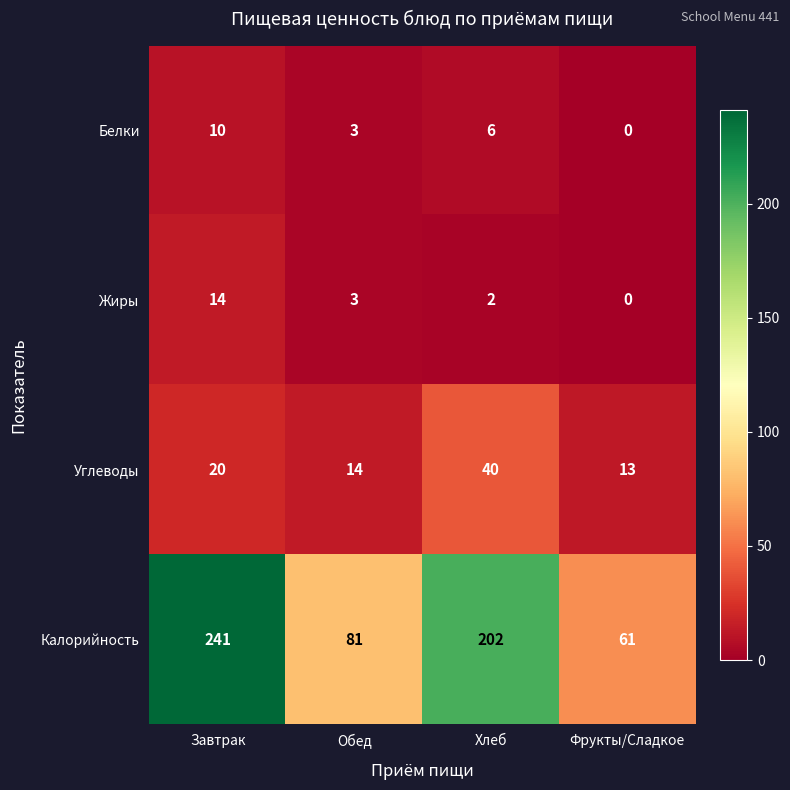

What is the difference between the Калорийность values at Завтрак and Хлеб?

39